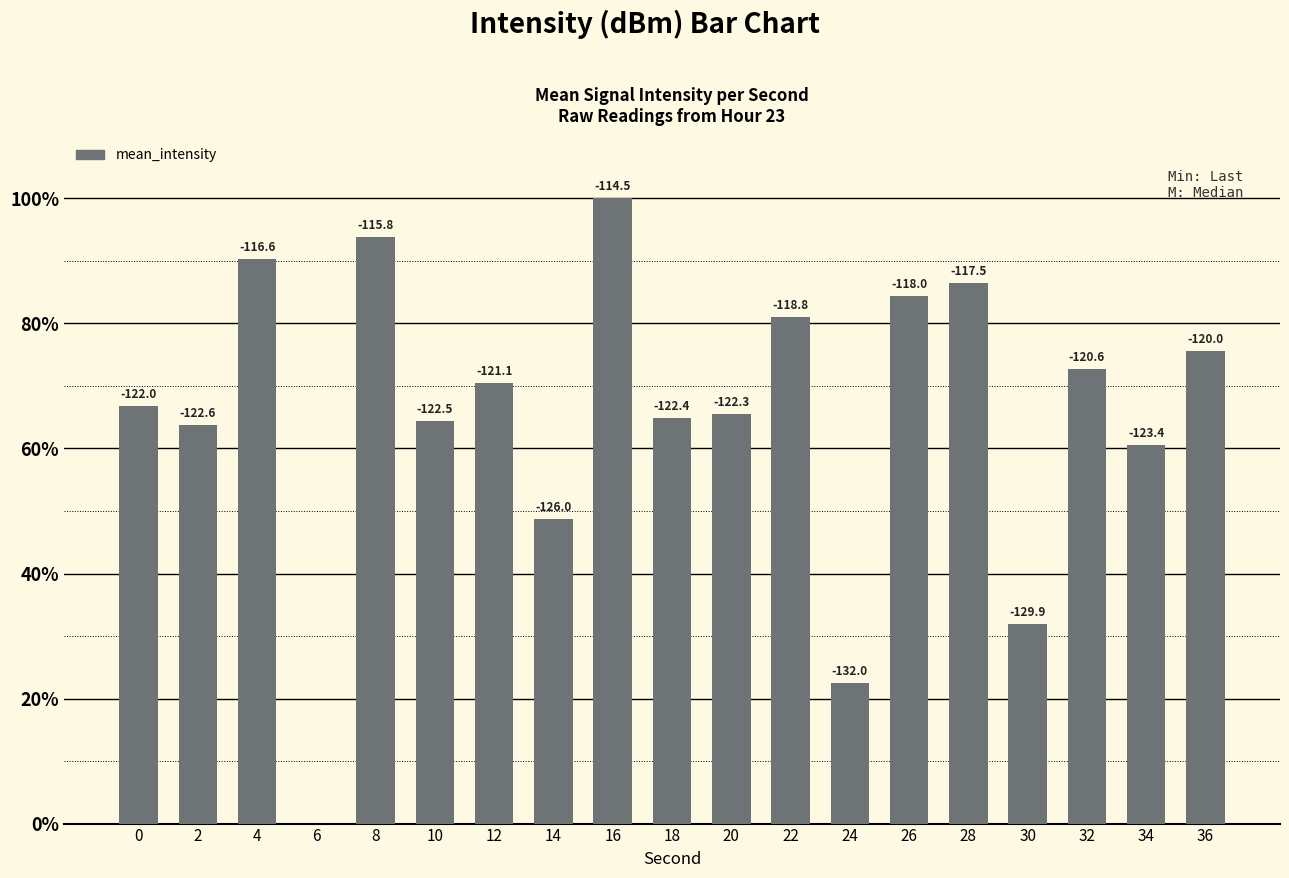

Are the bars horizontal?

No